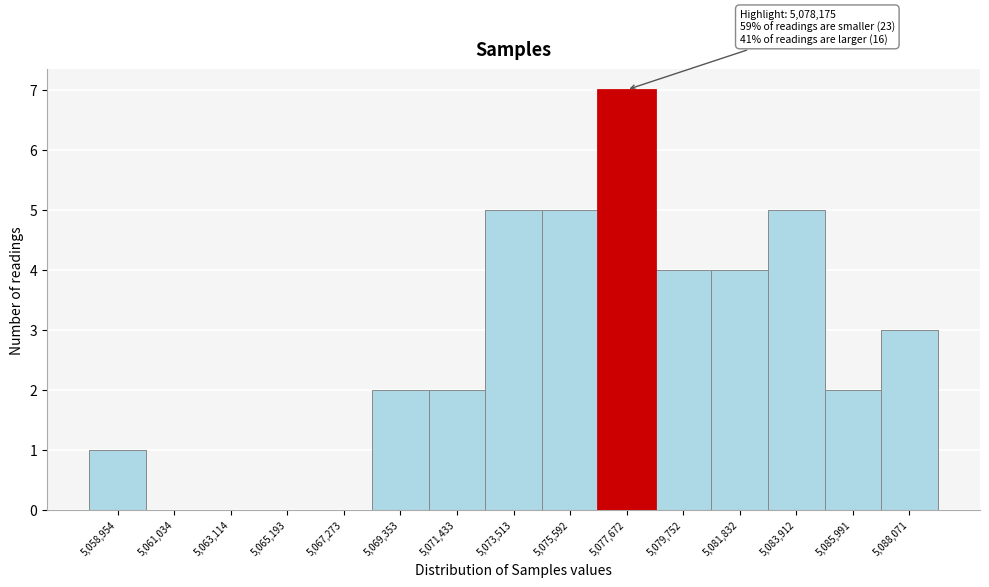

Reading left to right, transcribe all the data shown in this chart.

5,058,954=1	5,061,034=0	5,063,114=0	5,065,193=0	5,067,273=0	5,069,353=2	5,071,433=2	5,073,513=5	5,075,592=5	5,077,672=7	5,079,752=4	5,081,832=4	5,083,912=5	5,085,991=2	5,088,071=3